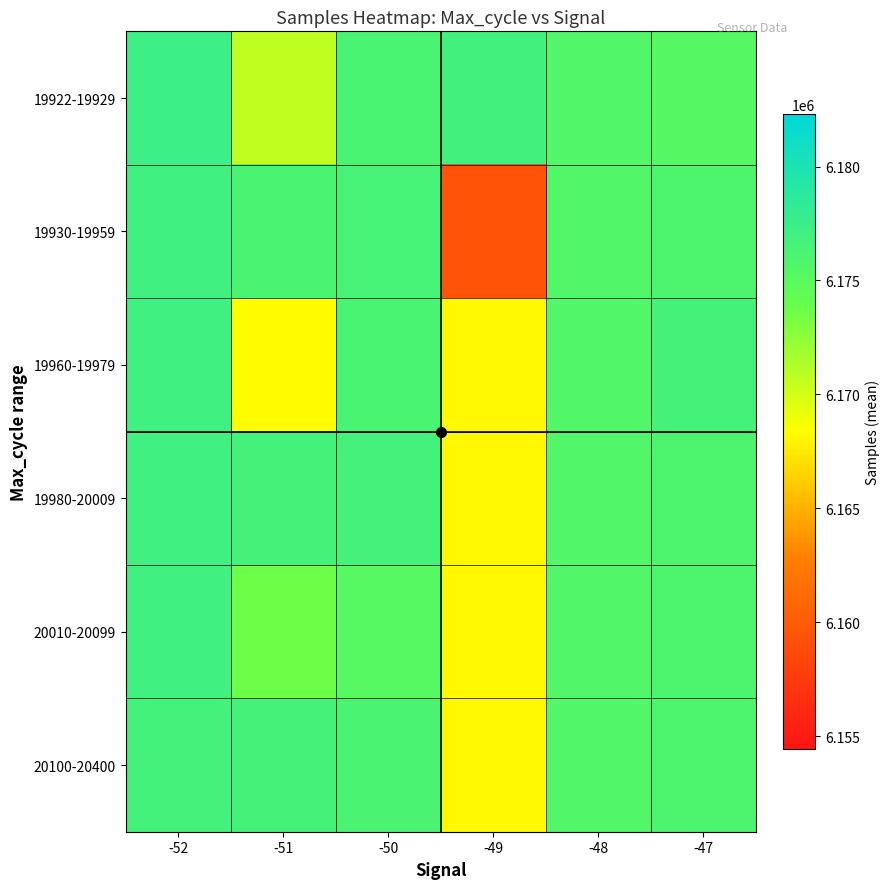

How many categories are shown in the chart?

6